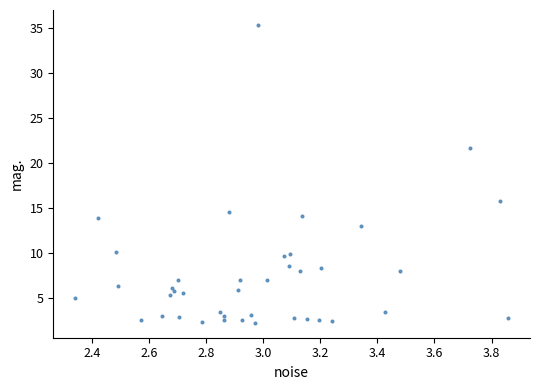

What Y value in the scatter plot is closest to 18?

15.8